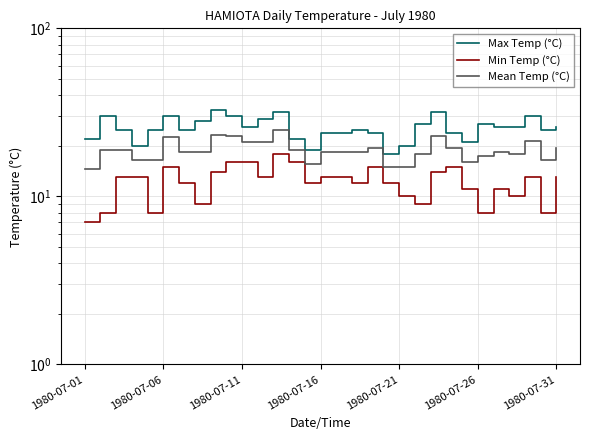

What is the average value of the Min Temp (°C) series?

12.2